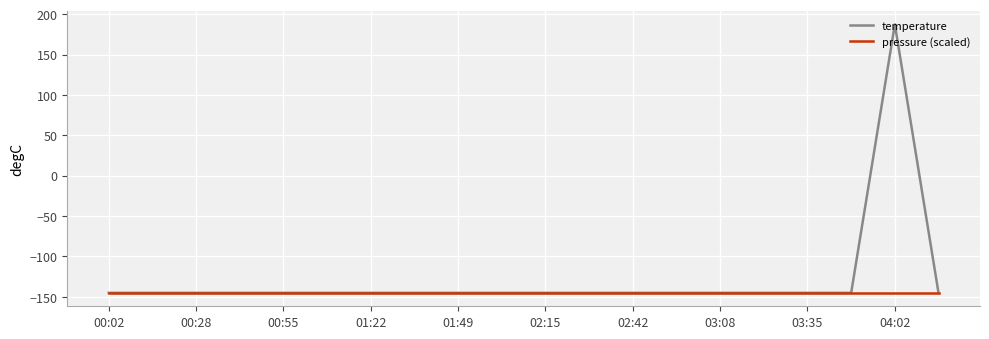

What is the greatest value displayed?

187.5